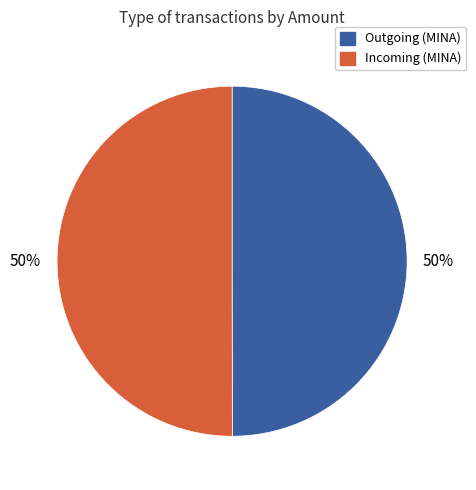

To the nearest percent, what is the average slice percentage?

50%